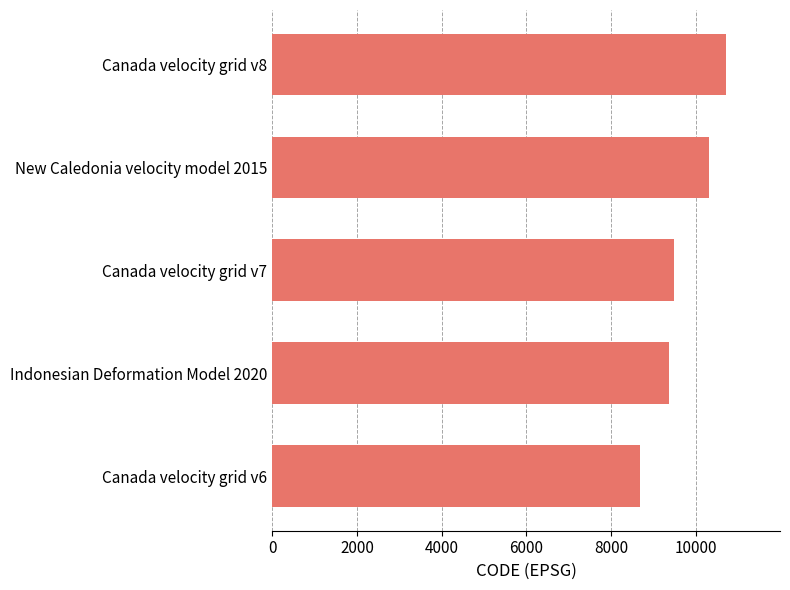

List the labels in order of value, smallest first.

Canada velocity grid v6, Indonesian Deformation Model 2020, Canada velocity grid v7, New Caledonia velocity model 2015, Canada velocity grid v8